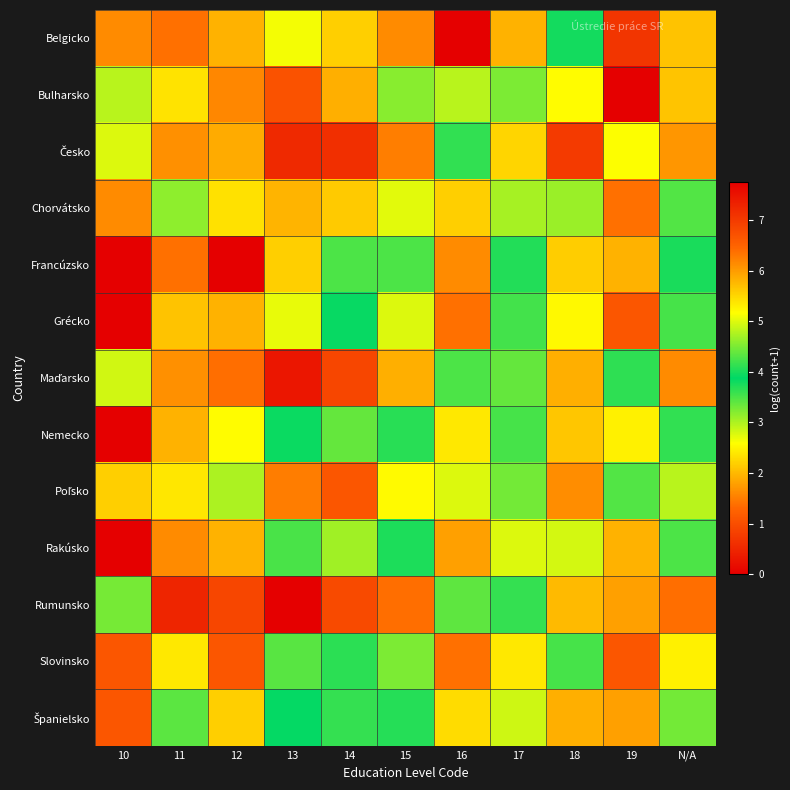

Between 14 and 10, which is larger?

14